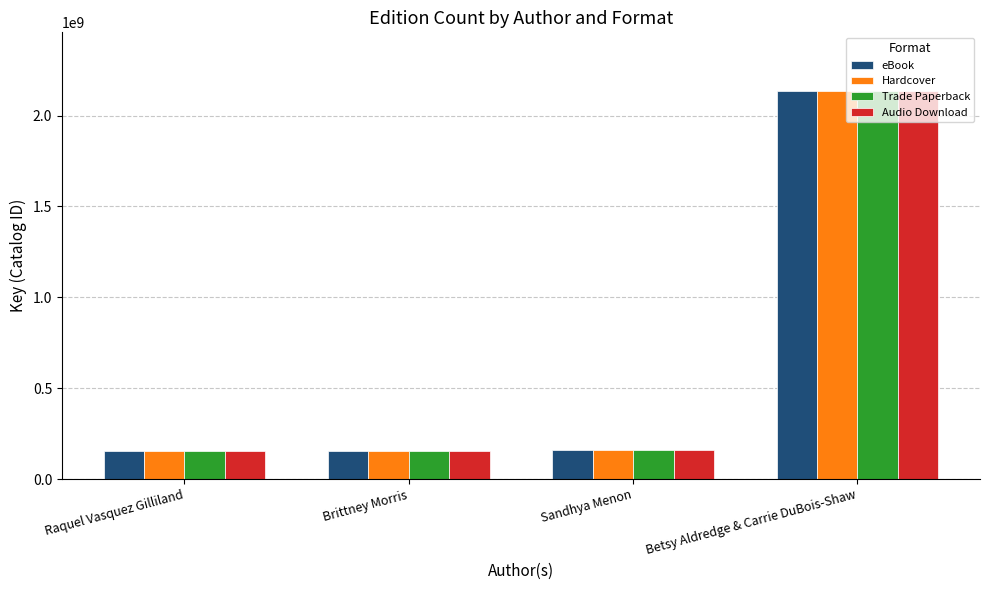

What is the sum of the Trade Paperback values at Betsy Aldredge & Carrie DuBois-Shaw and Brittney Morris?

2292794893